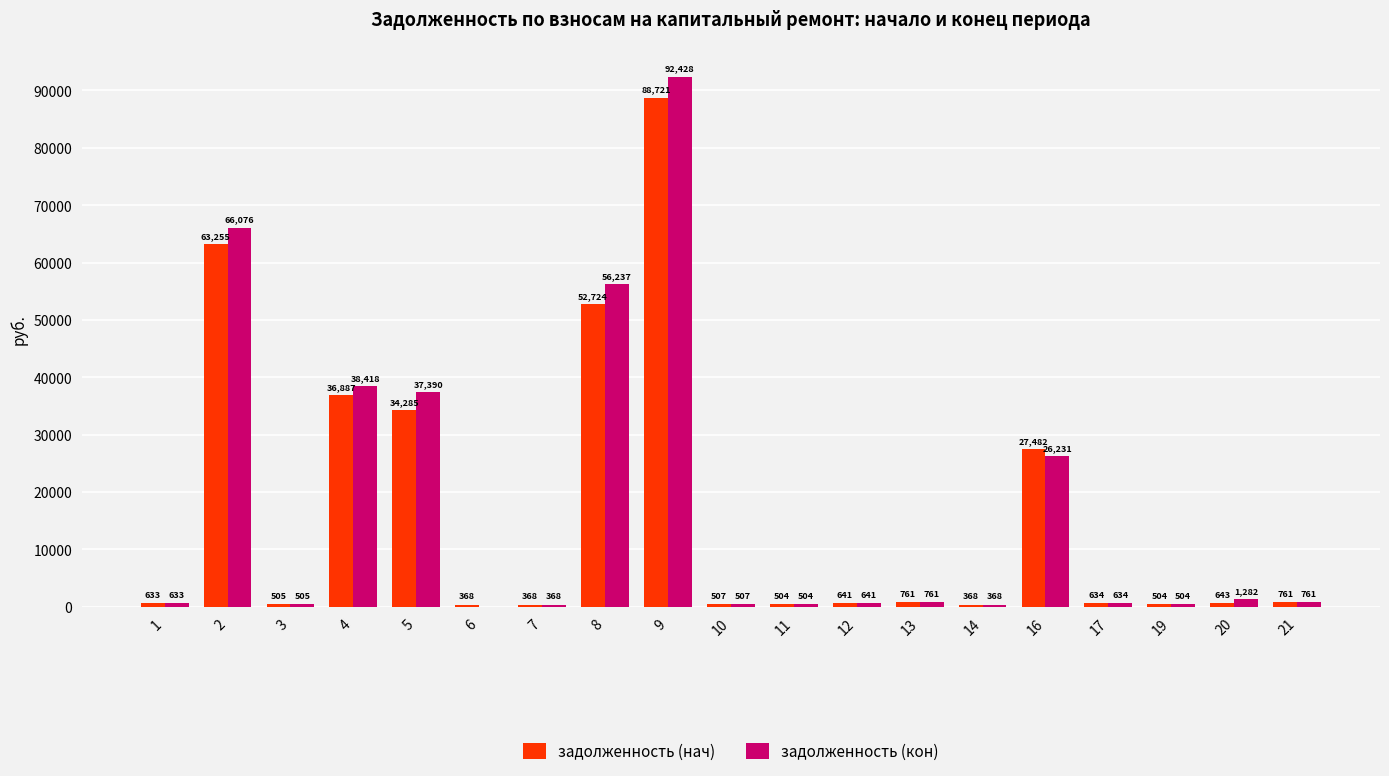

How many groups of bars are there?

19